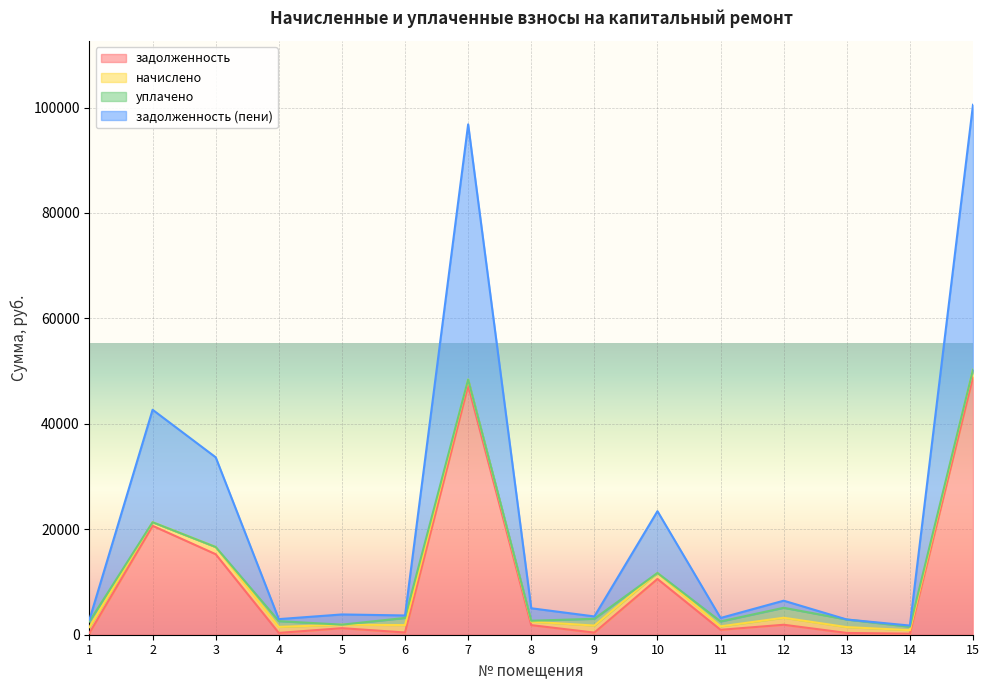

Which has a higher value, 2 or 11?

2